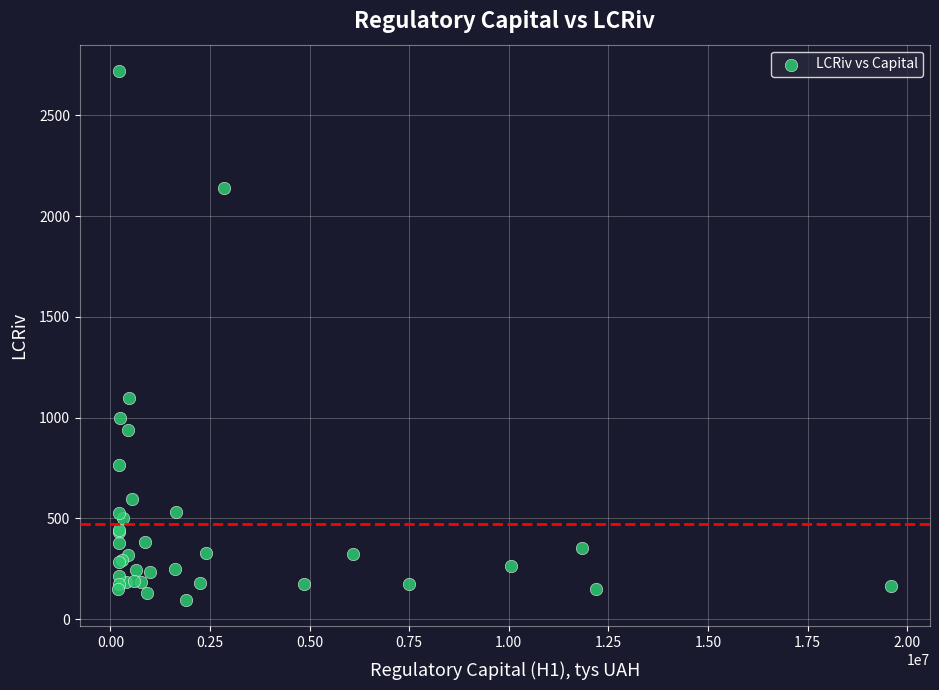

What Y value in the scatter plot is closest to 1406?

1095.3